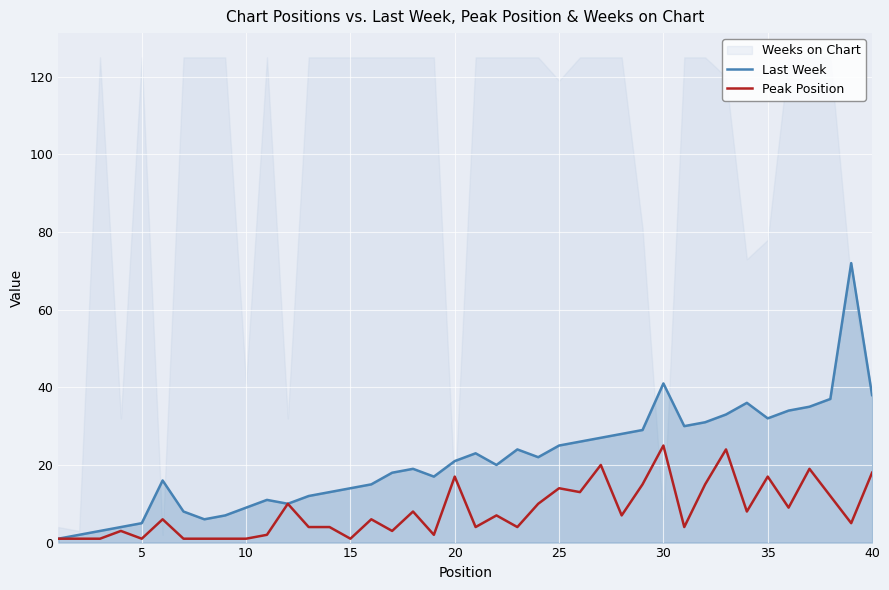

What is the approximate value of Last Week at 30?

41